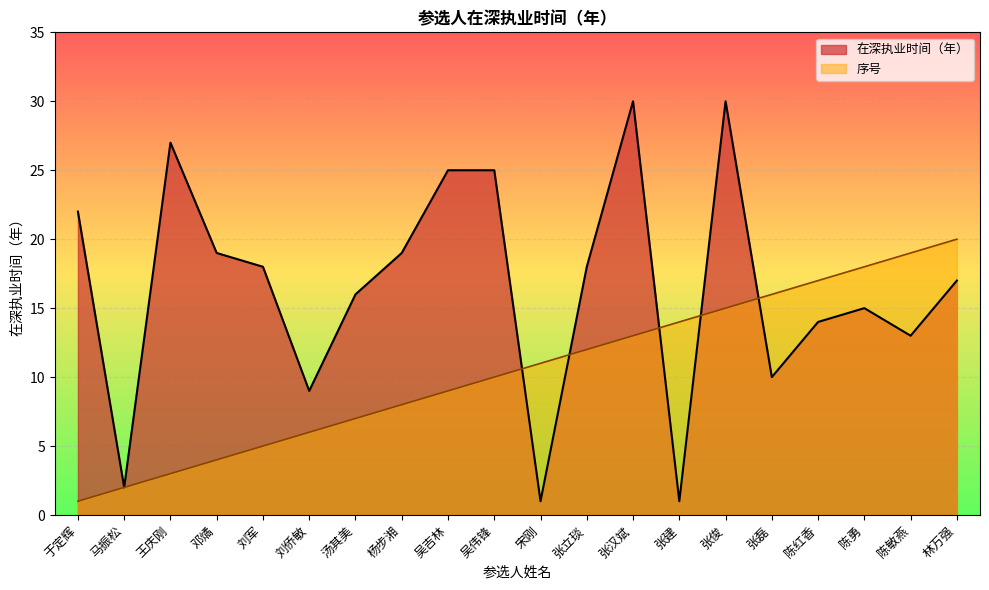

What position from the left is 陈红香?

17